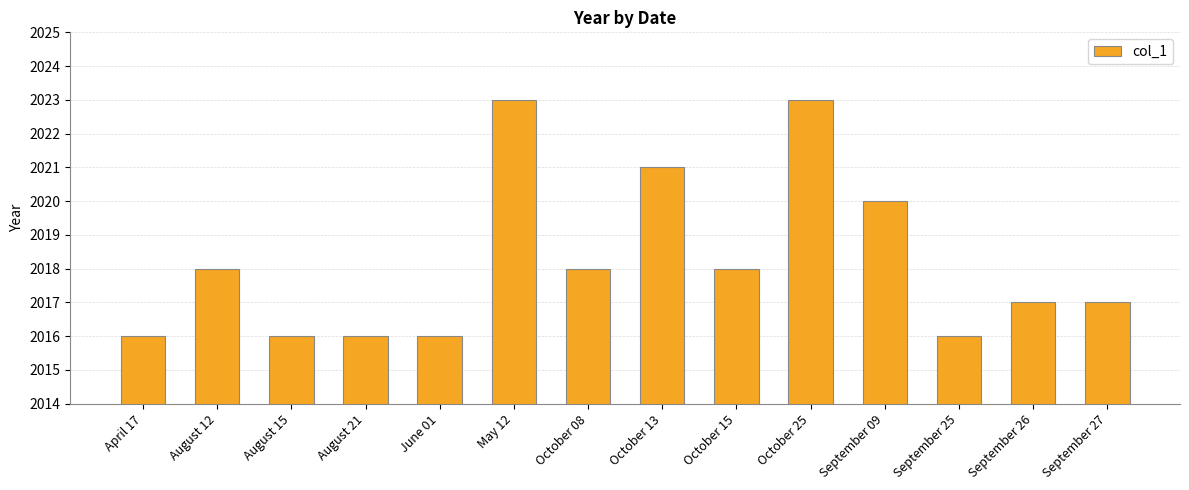

What is the average value?

2018